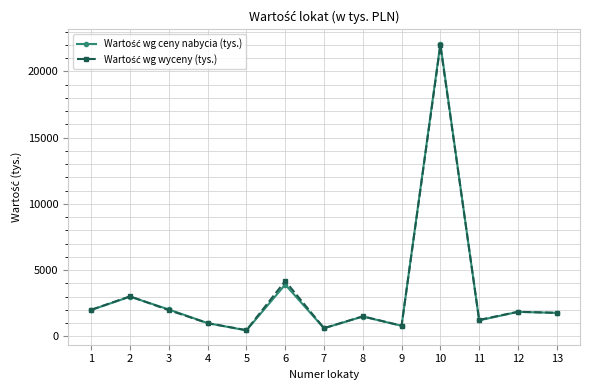

What is the total value across all series at 12?

3707